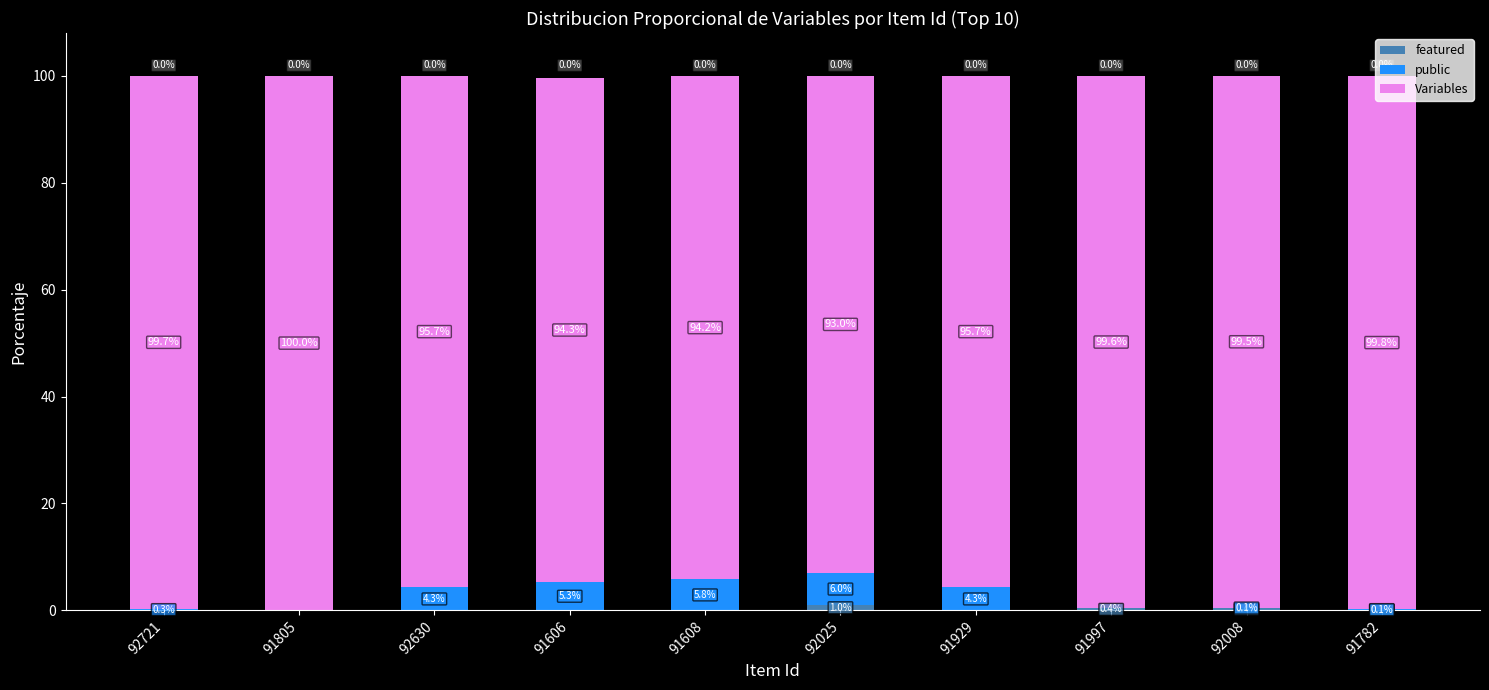

What is the total value across all series at 91805?

100.0